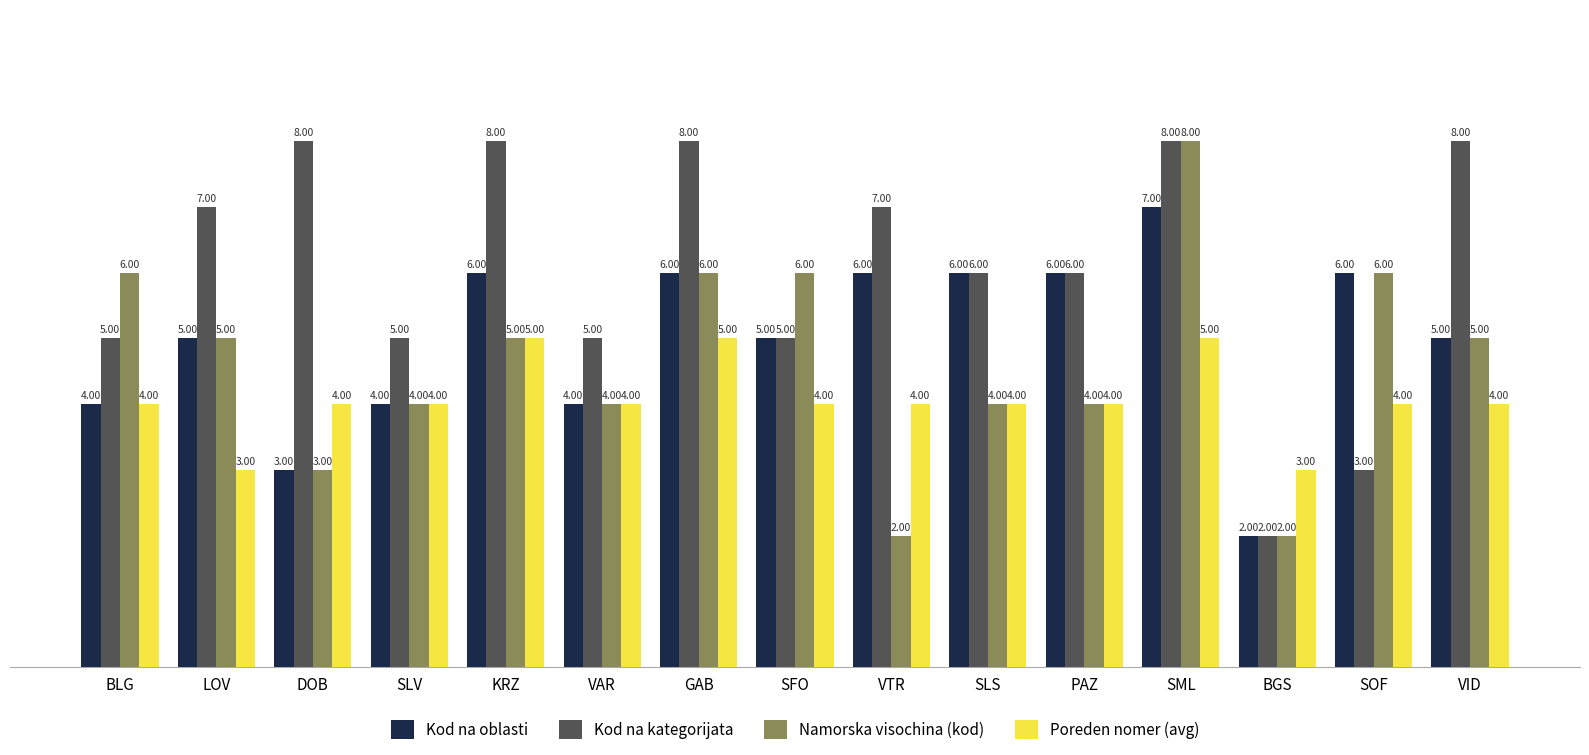

At which label does Namorska visochina (kod) first exceed 5?

BLG